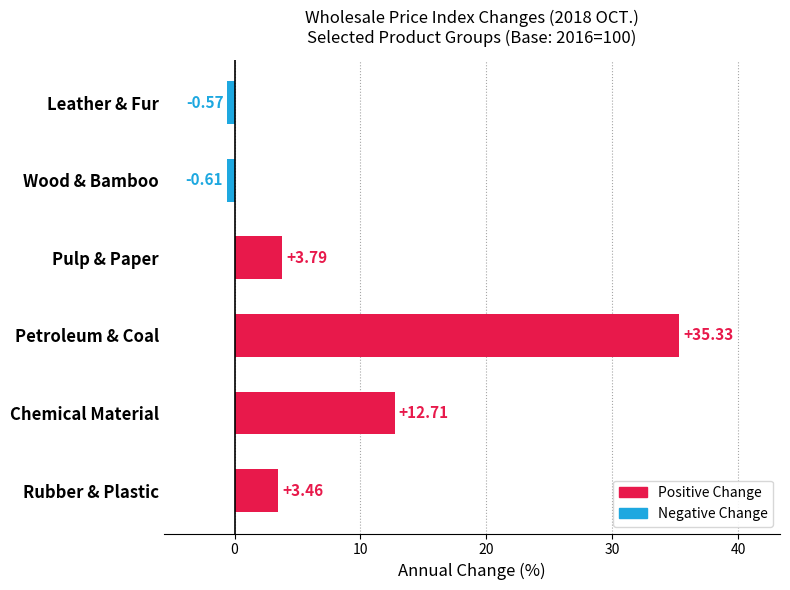

What is the label of the 6th bar from the bottom?

Leather & Fur